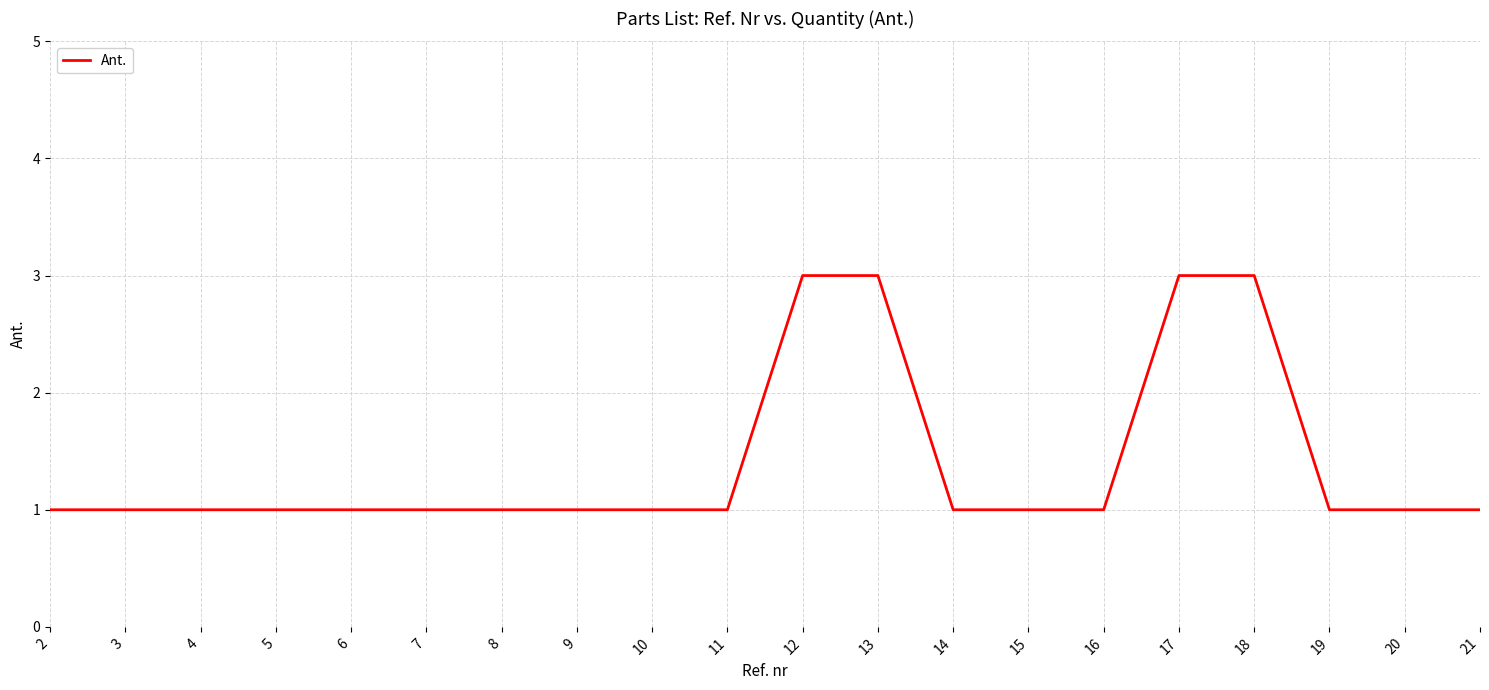

What is the maximum value shown in the chart?

3